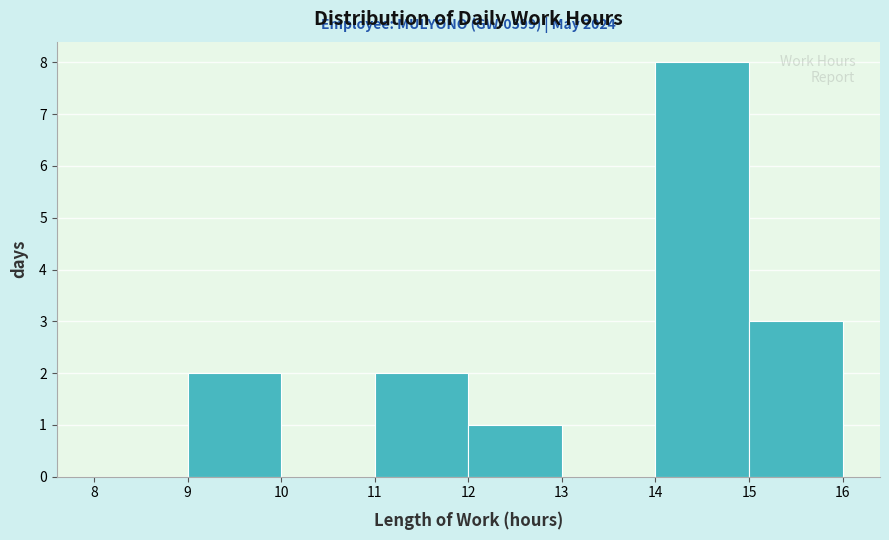

Which range on the x-axis has the tallest bar?

14 to 15